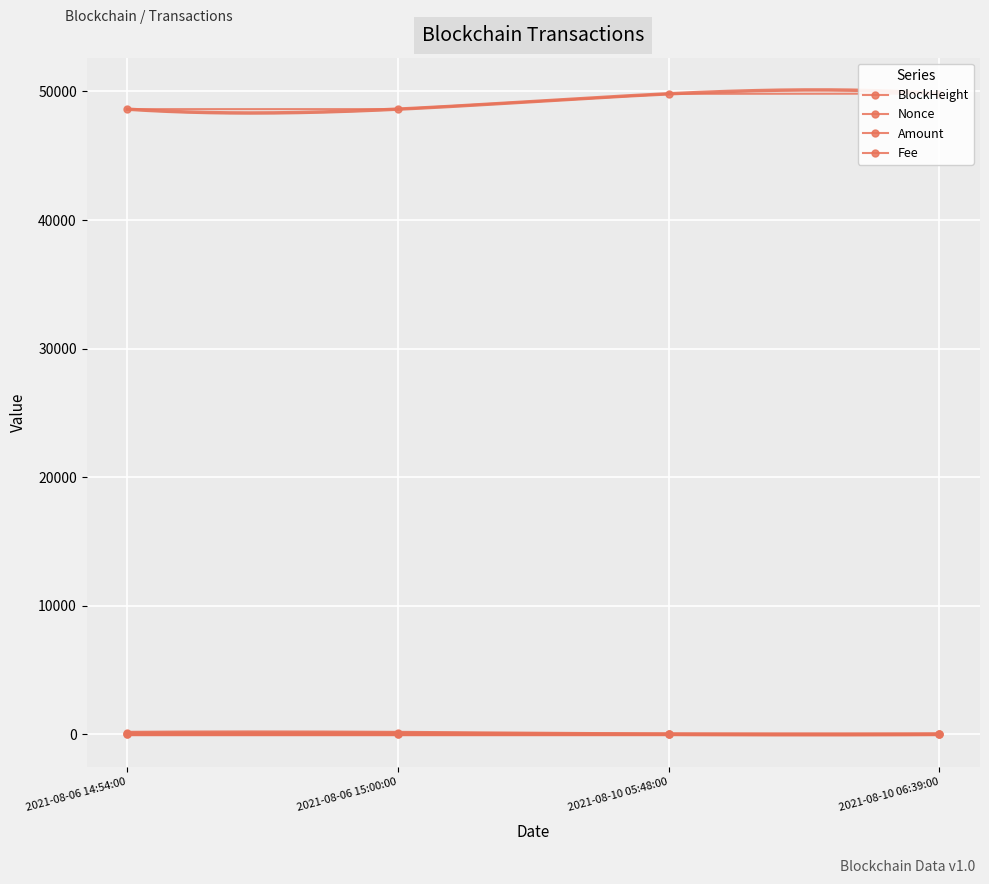

At which category does Fee reach its first local peak?

2021-08-10 05:48:00